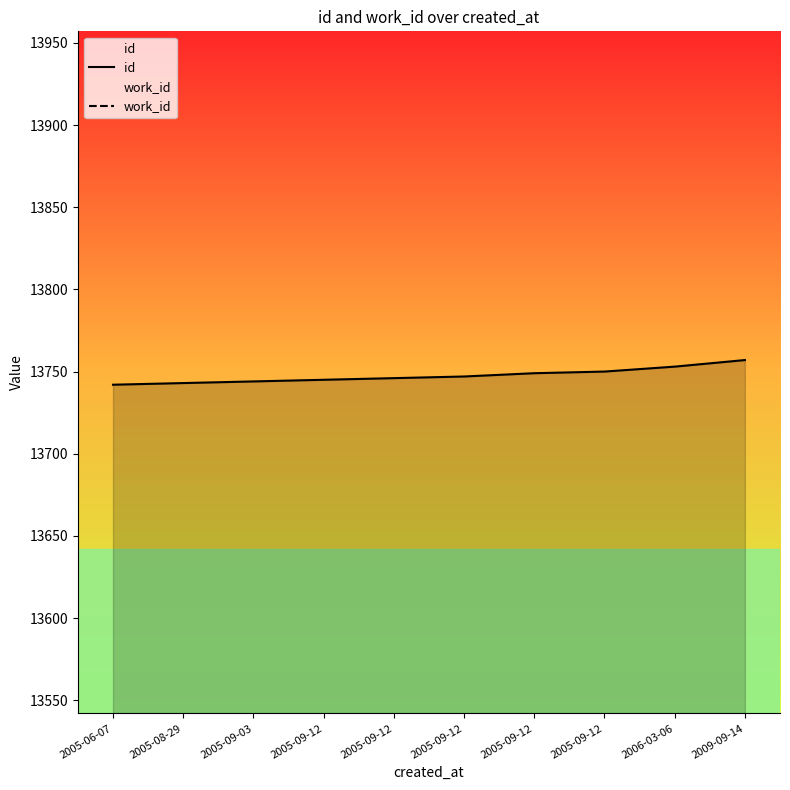

True or false: id and work_id intersect in this chart.

False